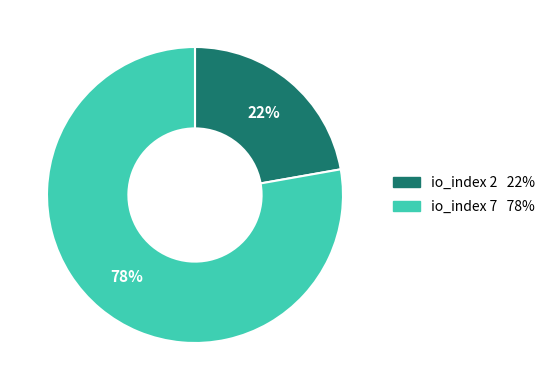

To the nearest percent, what is the average slice percentage?

50%